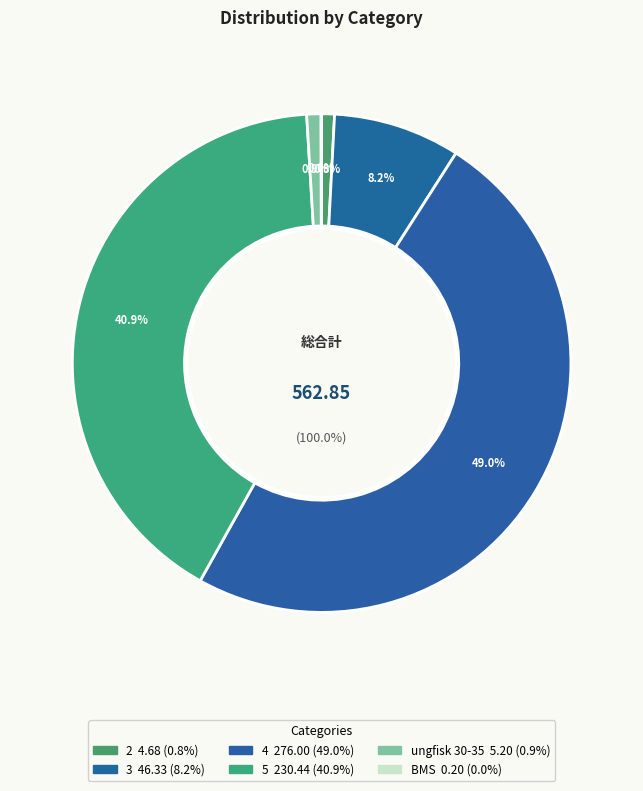

What is the smallest slice in the pie chart?

BMS